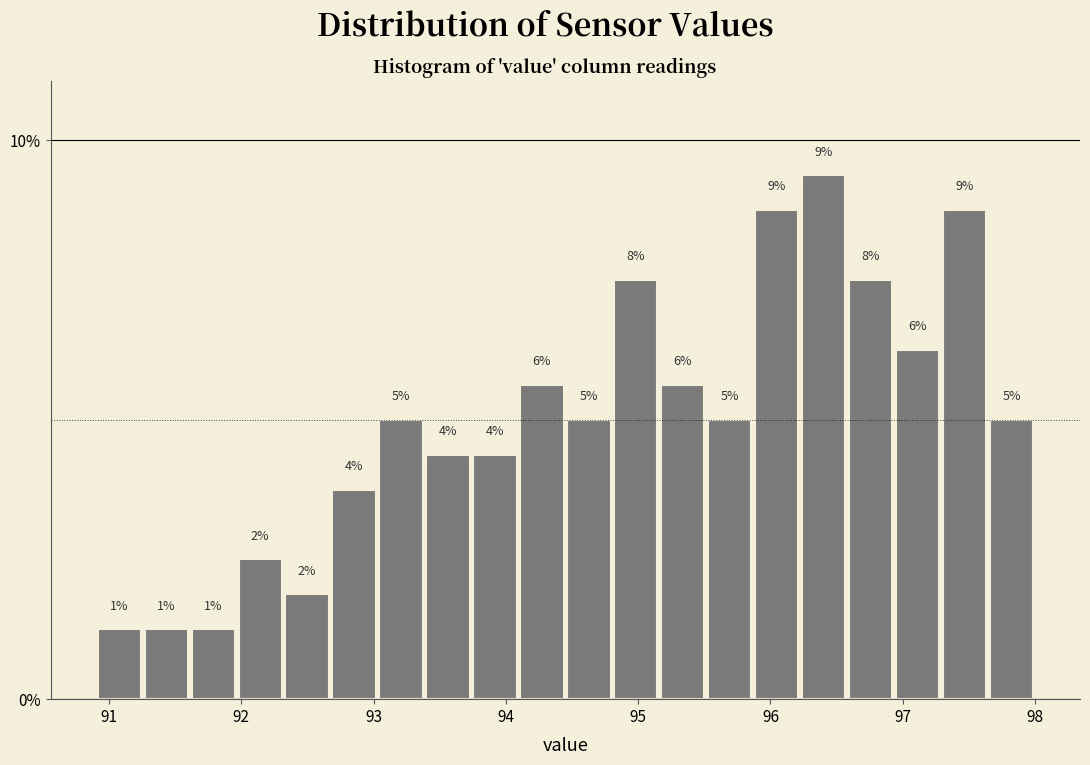

Read against the x-axis, roughly where is the centre of the tallest bar?

96.4